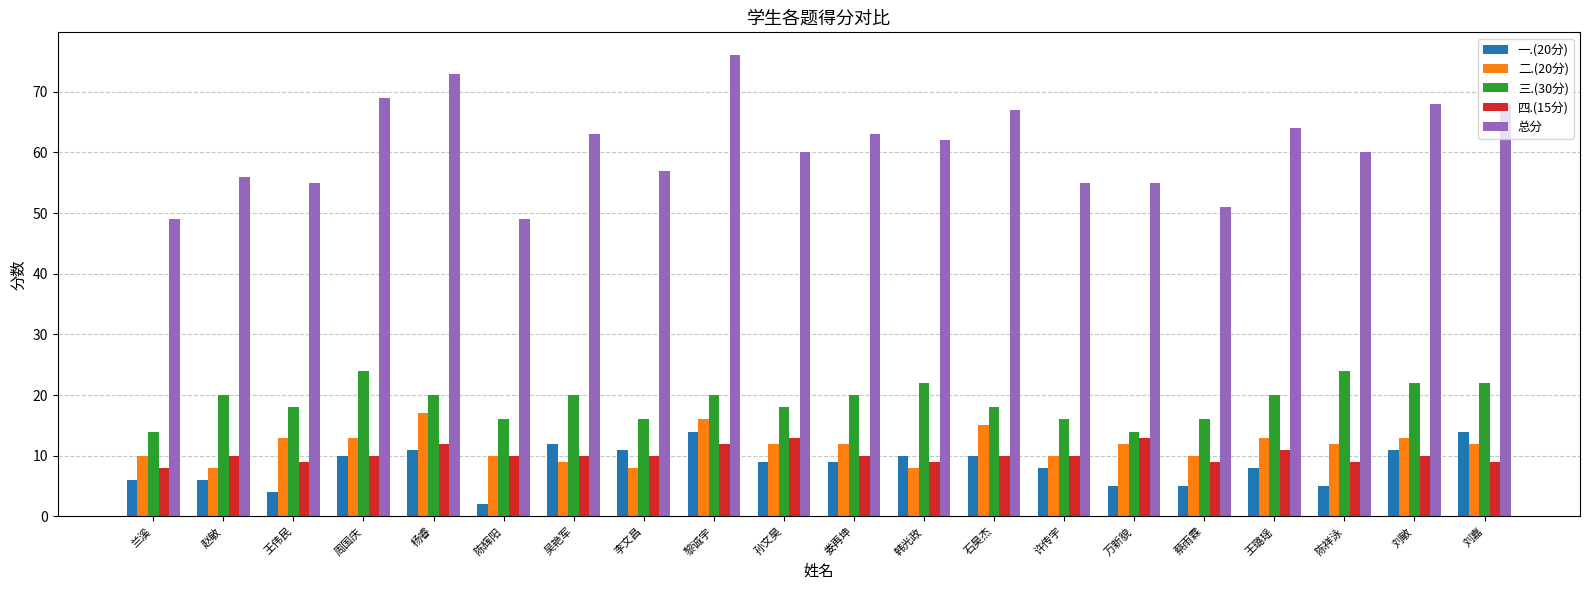

At which label does 二.(20分) reach its peak?

杨睿